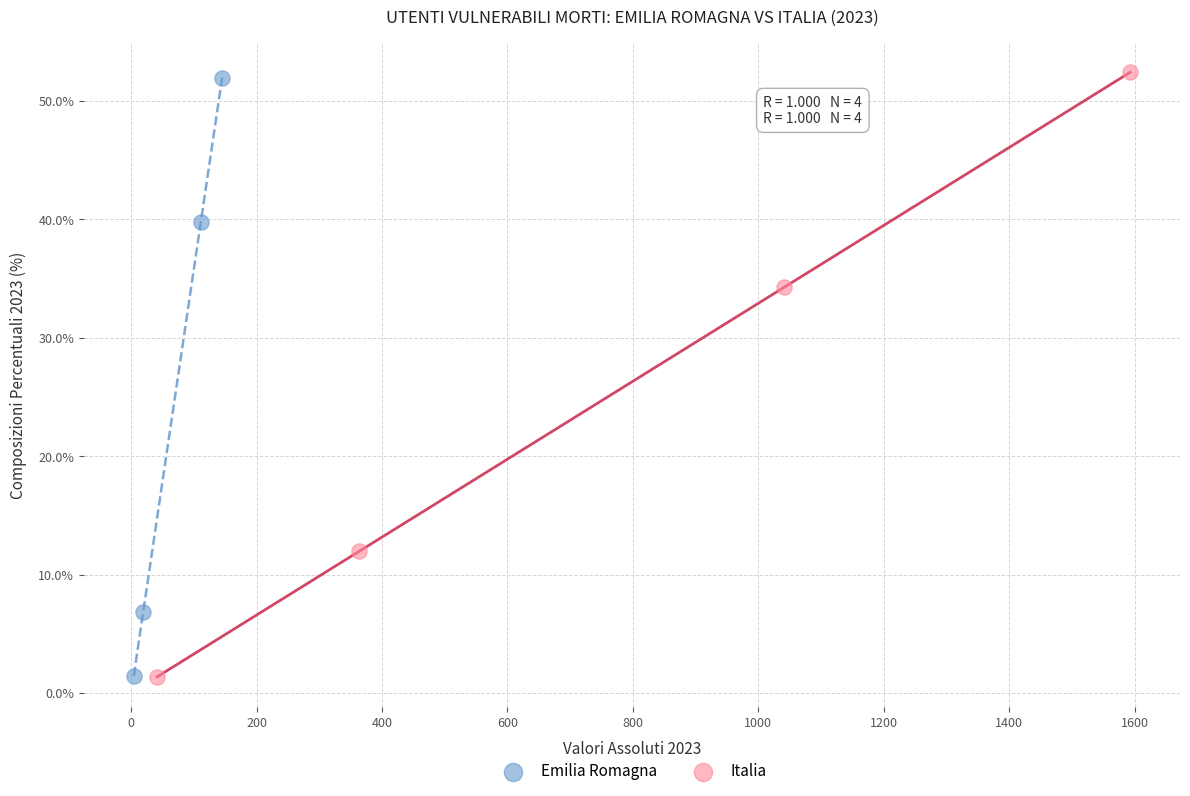

Which series has the widest spread of Y values?

Italia